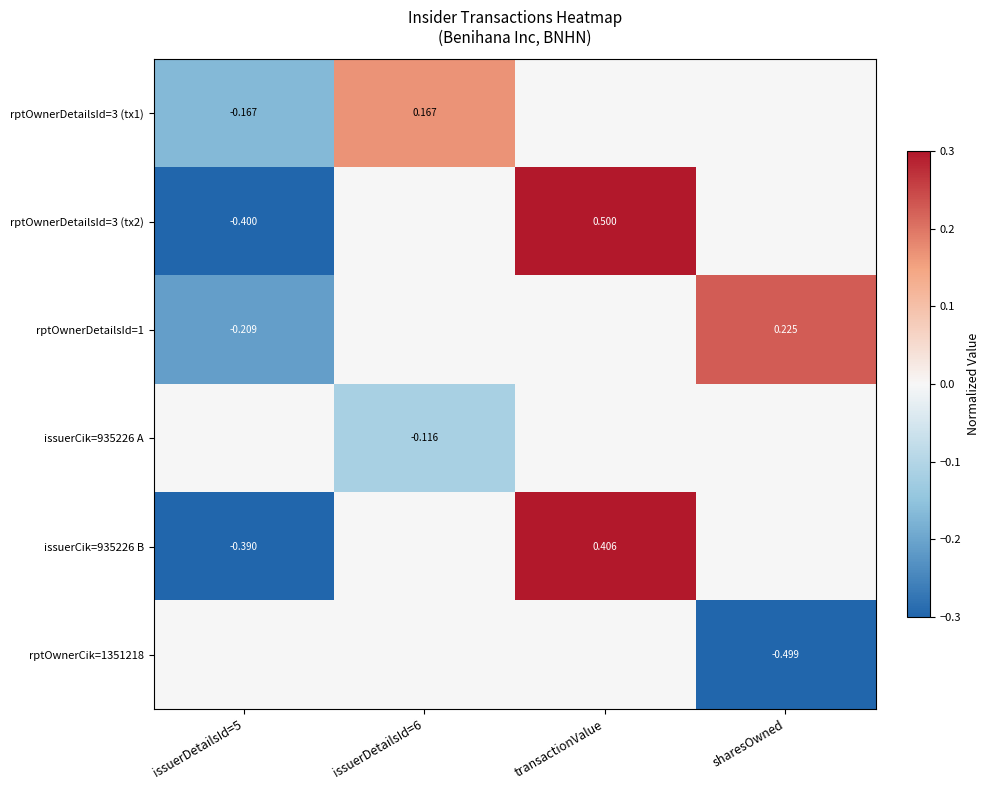

Which category has the lowest value in the rptOwnerDetailsId=3 (tx2) series?

issuerDetailsId=5